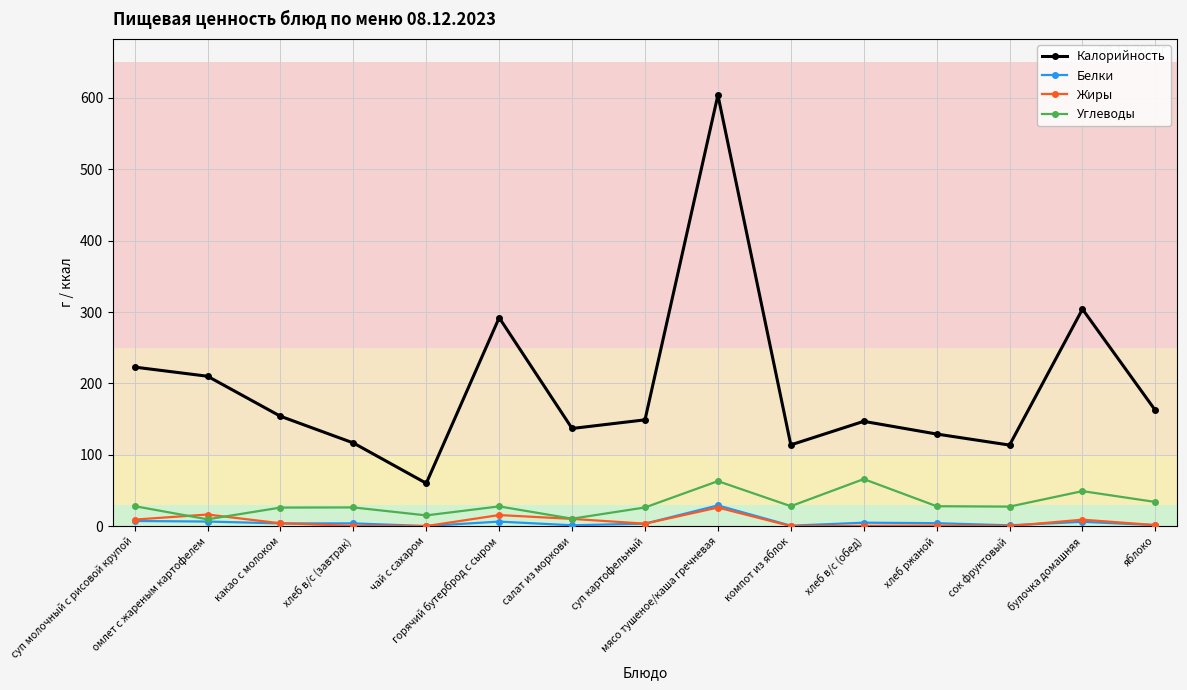

What is the value of the Углеводы point at the 9th from the left?

63.0